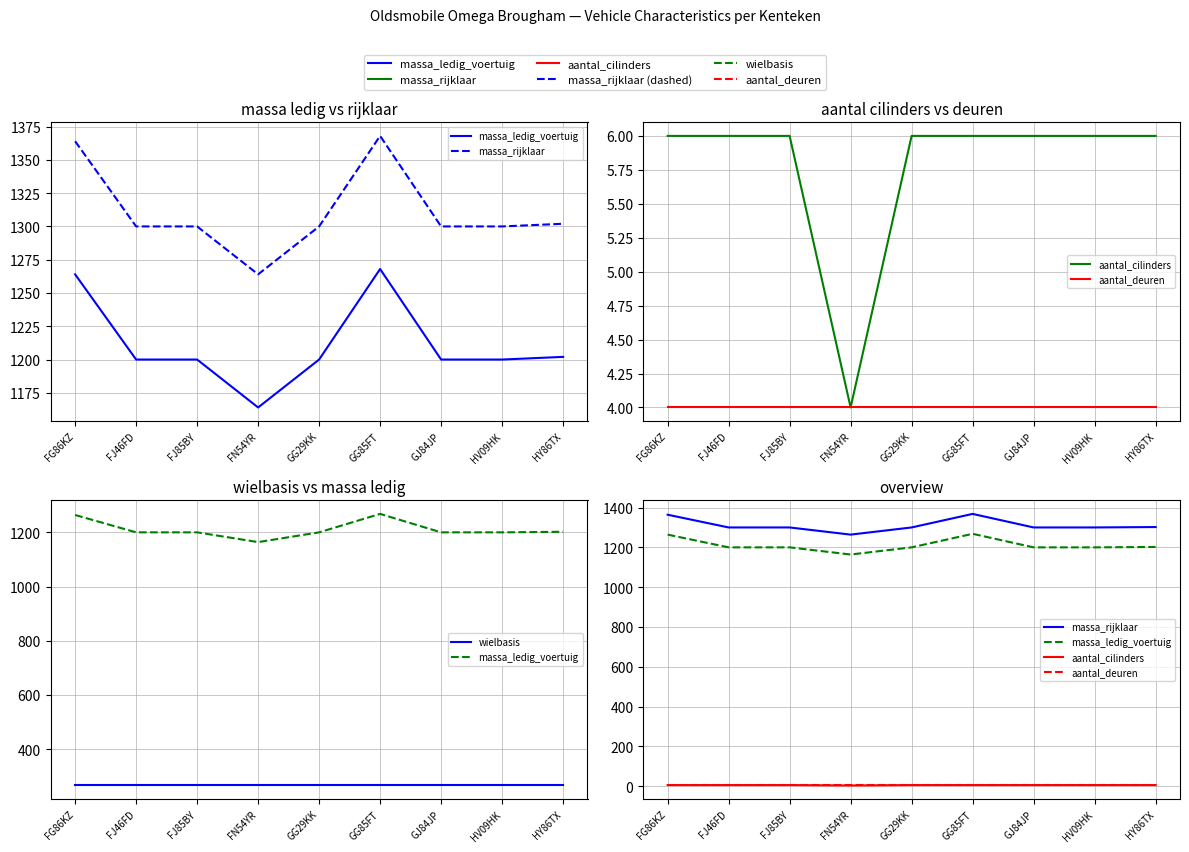

What is the smallest value displayed?

4